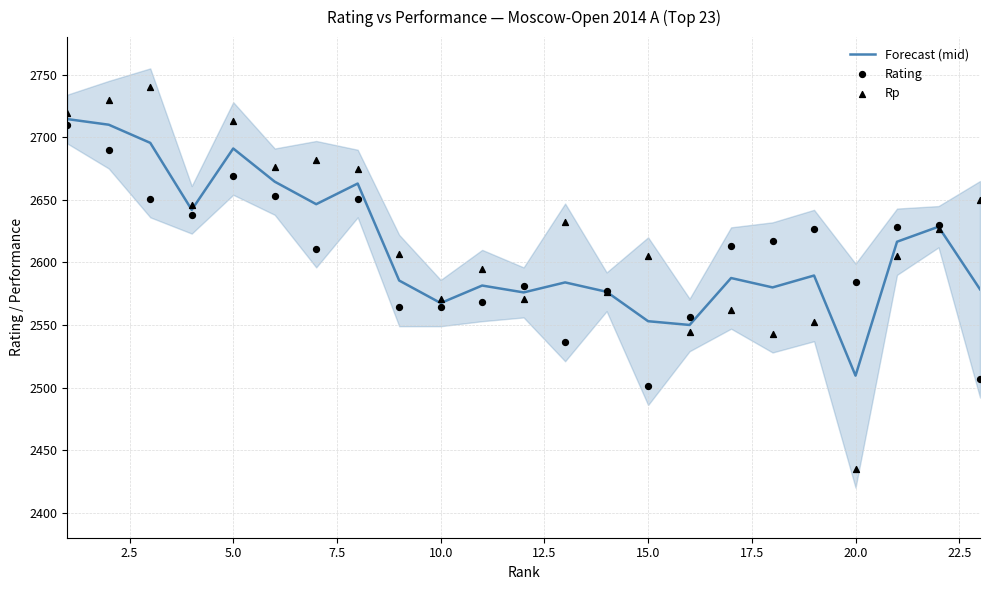

What are all the series names shown in the legend?

Forecast (mid), Rating, Rp